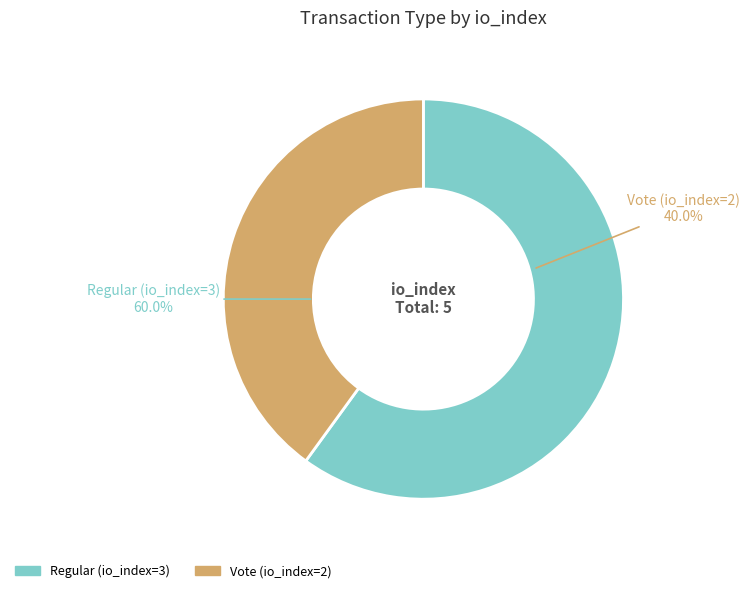

To the nearest percent, what is the average slice percentage?

50%